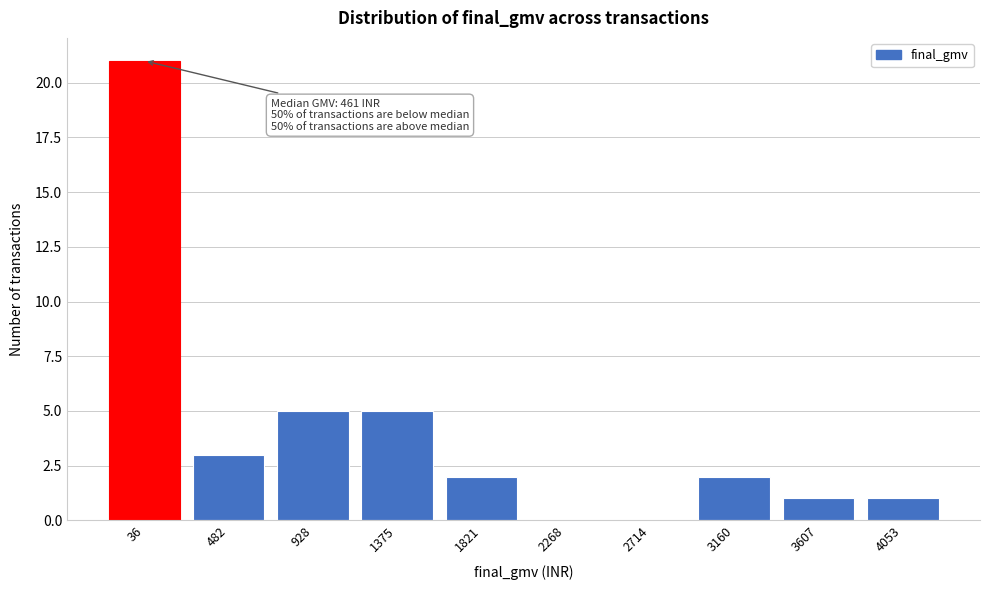

Reading left to right, list all the values displayed in this chart.

36=21	482=3	928=5	1375=5	1821=2	2268=0	2714=0	3160=2	3607=1	4053=1